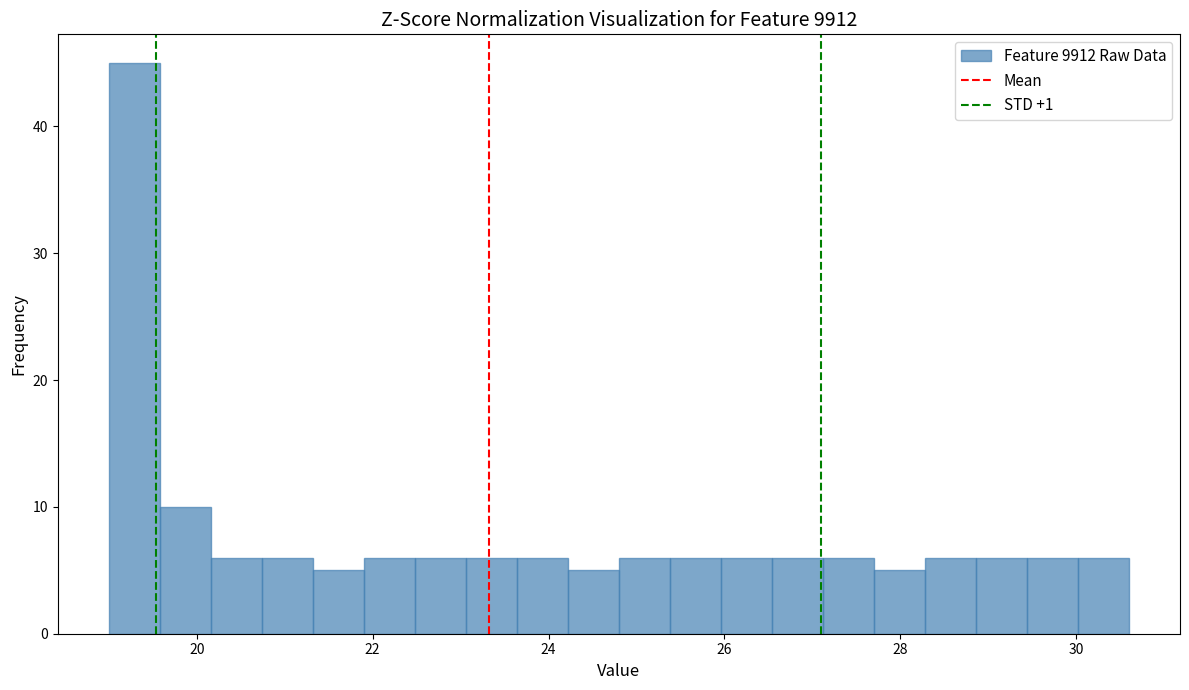

Around what value on the x-axis is the tallest bar? Give the approximate position of its centre, as read against the axis.

19.2